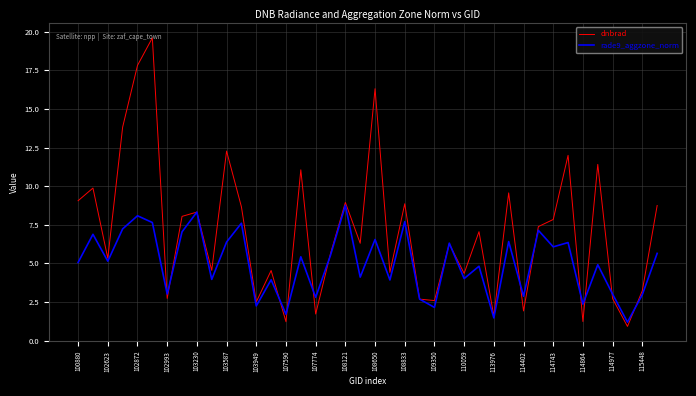

What is the difference between the second highest and minimum values in the dnbrad series?

16.9